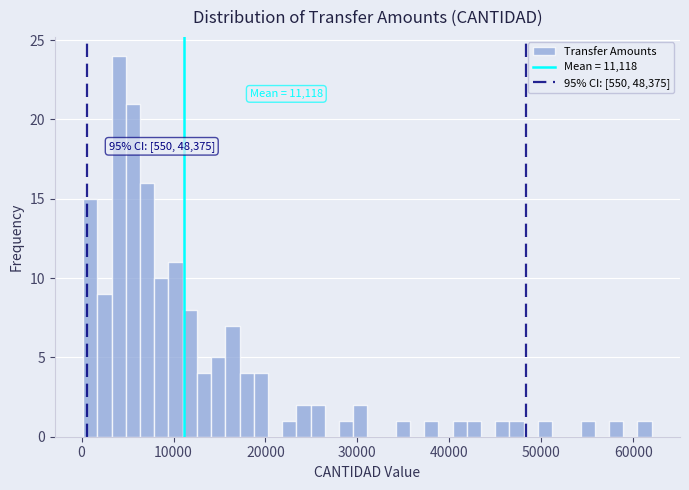

Read against the x-axis, roughly where is the centre of the tallest bar?

4000